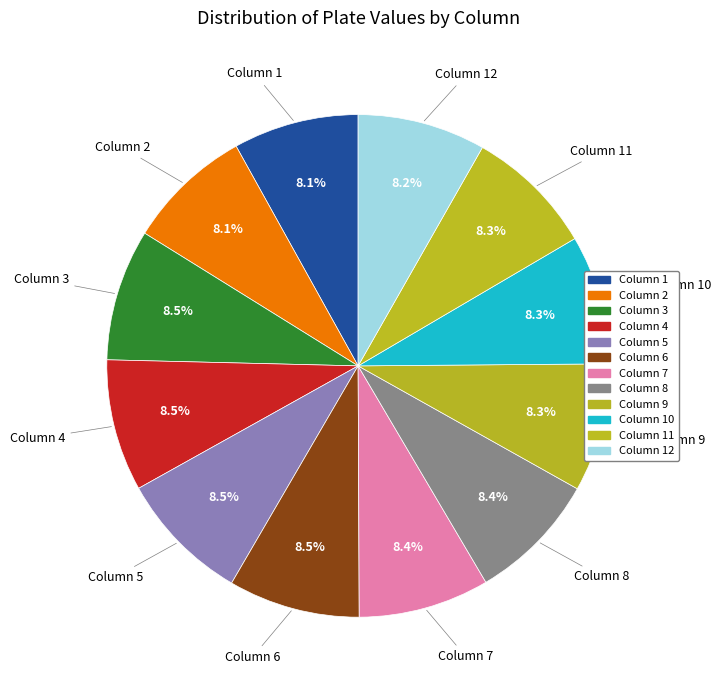

How many segments does this pie chart have?

12